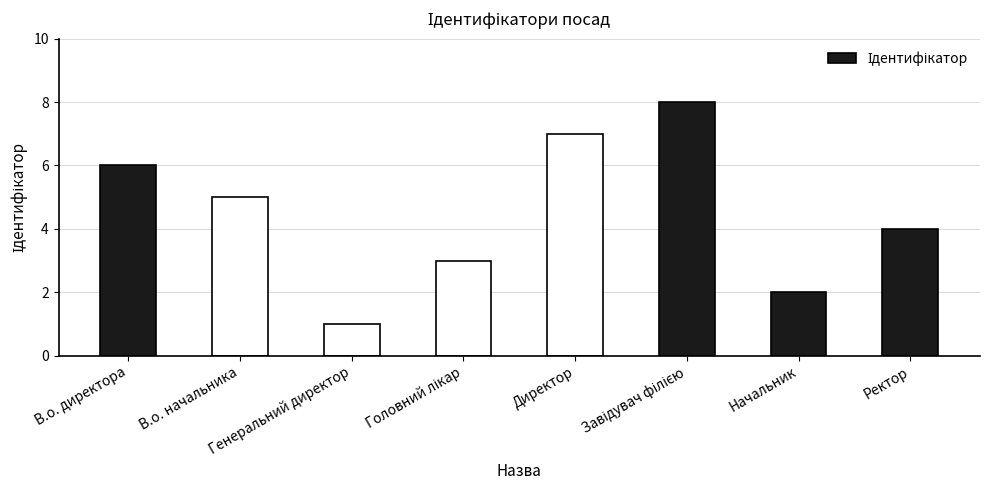

What is the difference between the second highest and minimum values?

6